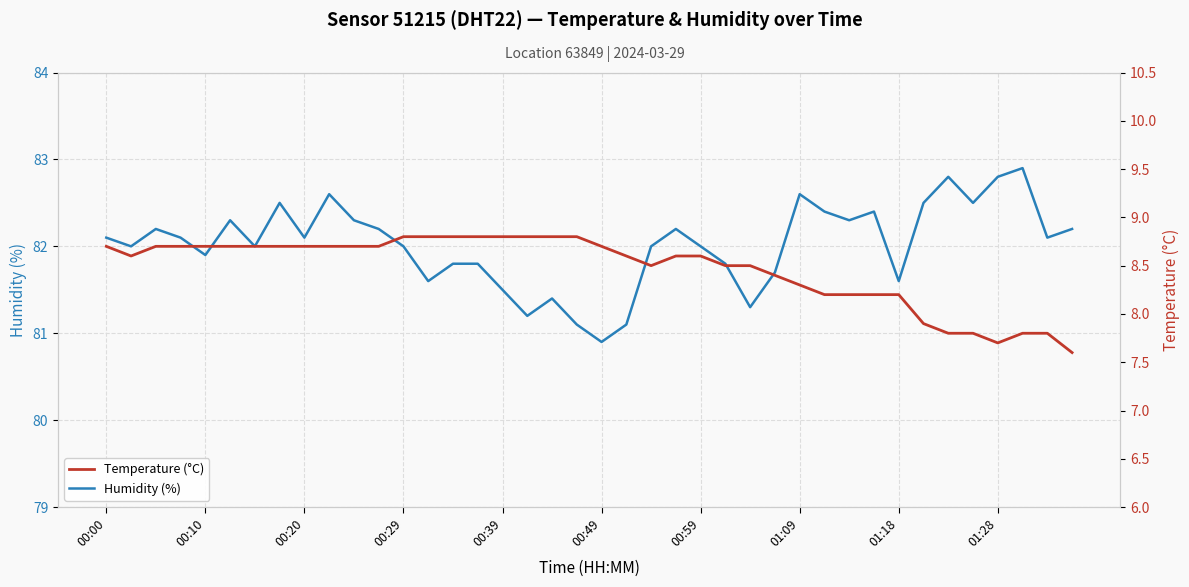

Is it true that Humidity (%) equals 124.5 at 00:59?

False